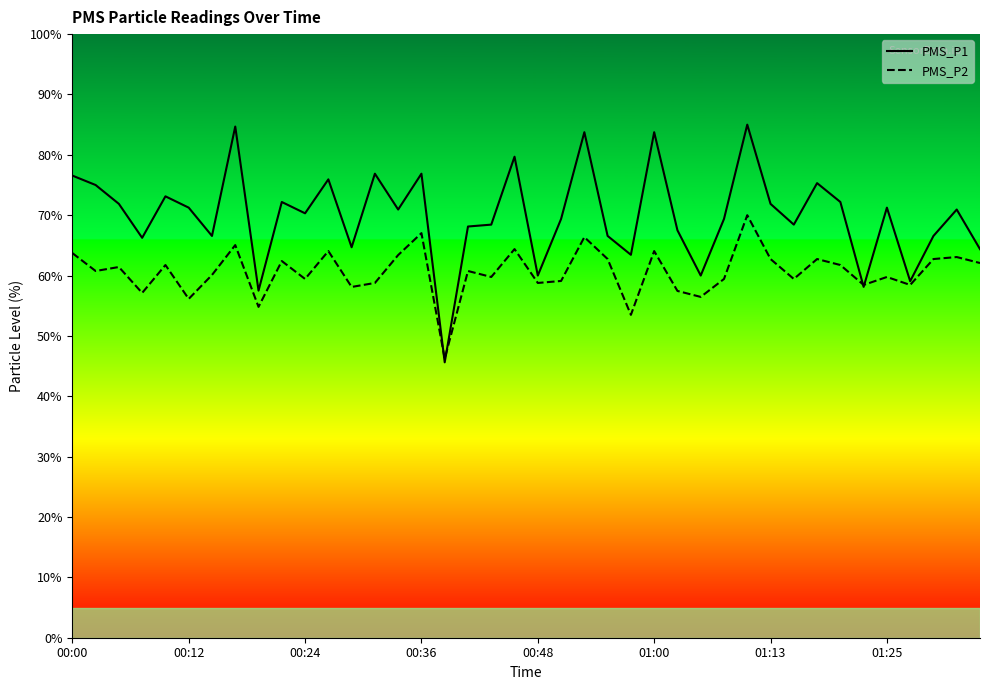

True or false: PMS_P2 has a value of 63.7 at 00:00.

True